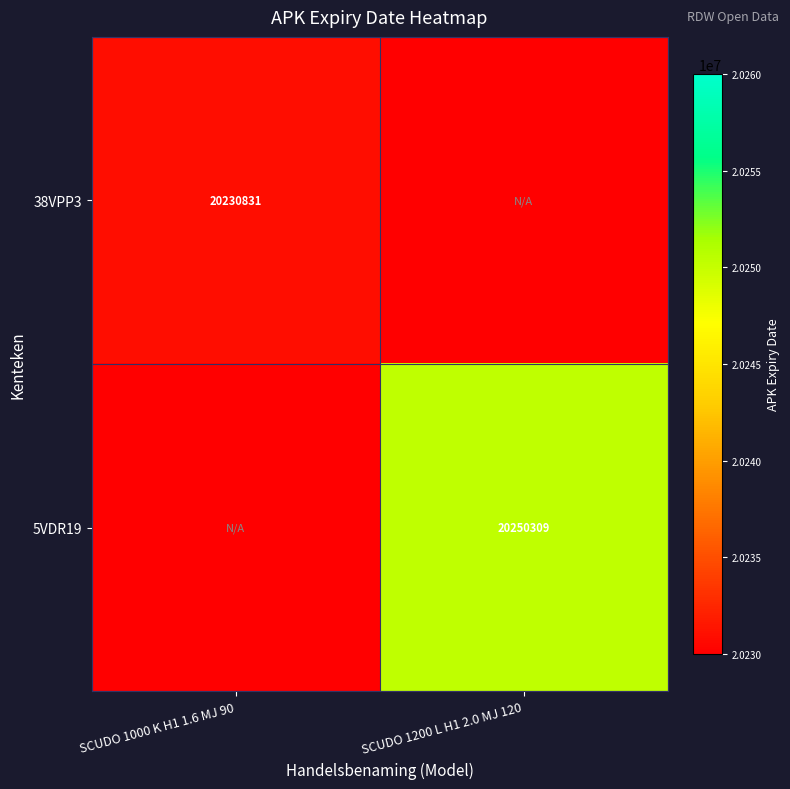

The 5VDR19 series shows 20250309 at SCUDO 1200 L H1 2.0 MJ 120. True or false?

True